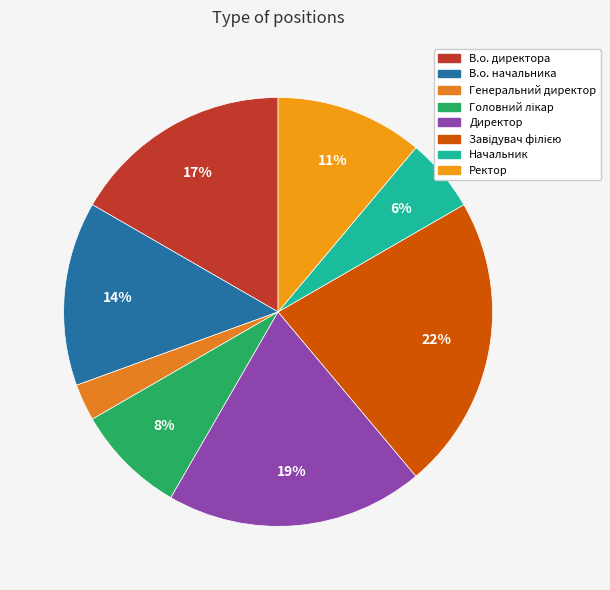

True or false: Ректор accounts for 6% of the total.

False